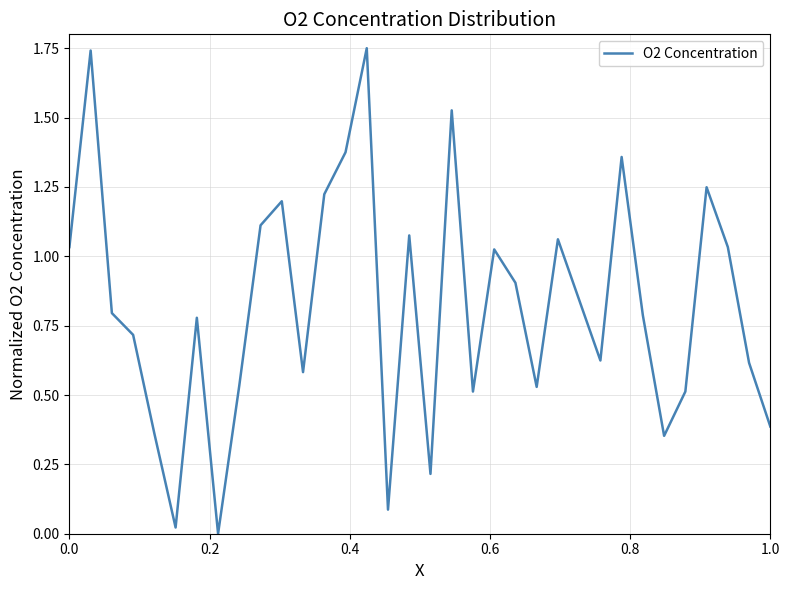

Does the chart have visible grid lines?

Yes